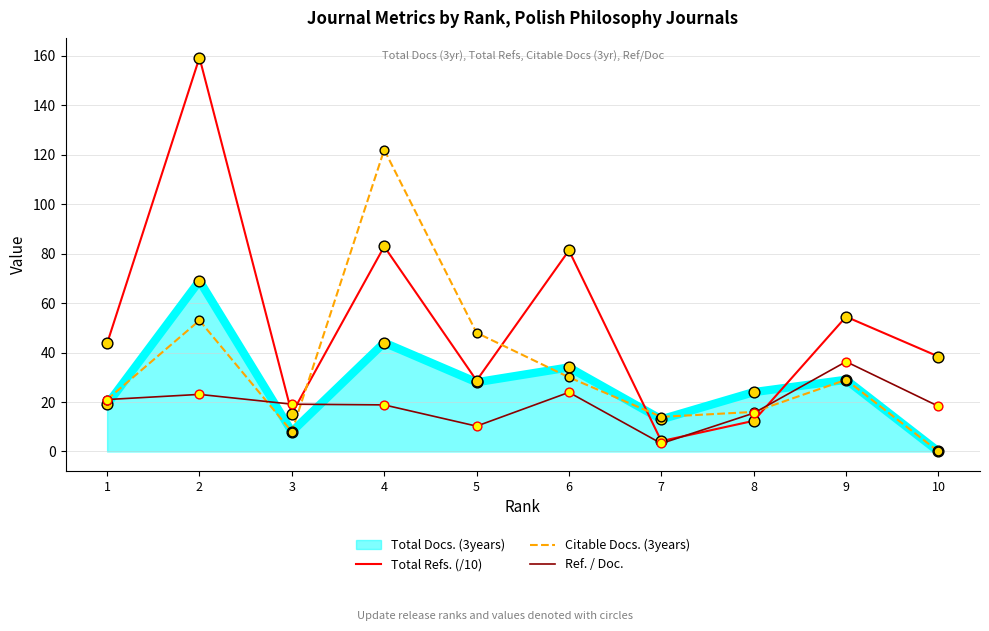

At how many categories does at least one series exceed 127?

1